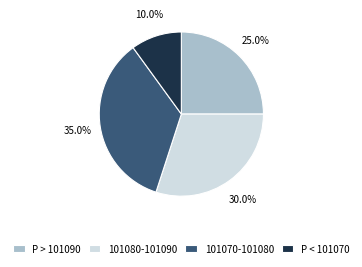

Which slice is the largest?

101070-101080